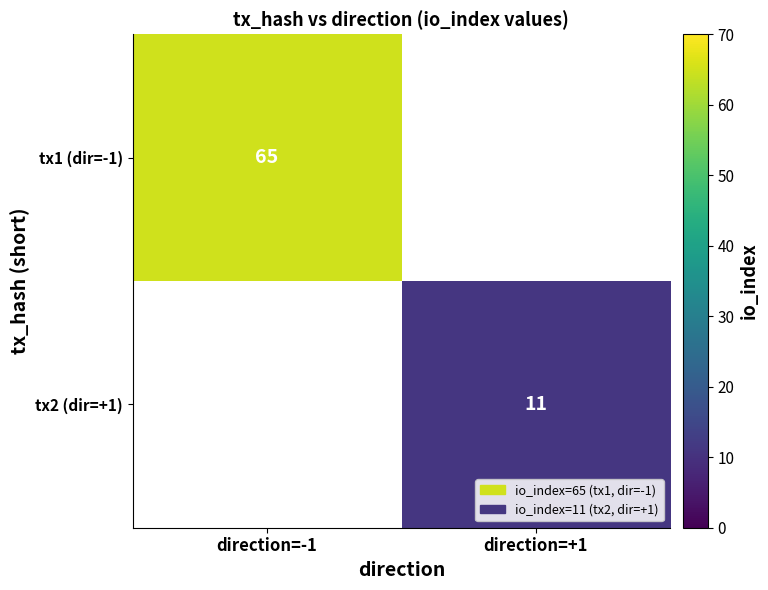

Is it true that tx2 (dir=+1) equals 11 at direction=+1?

True